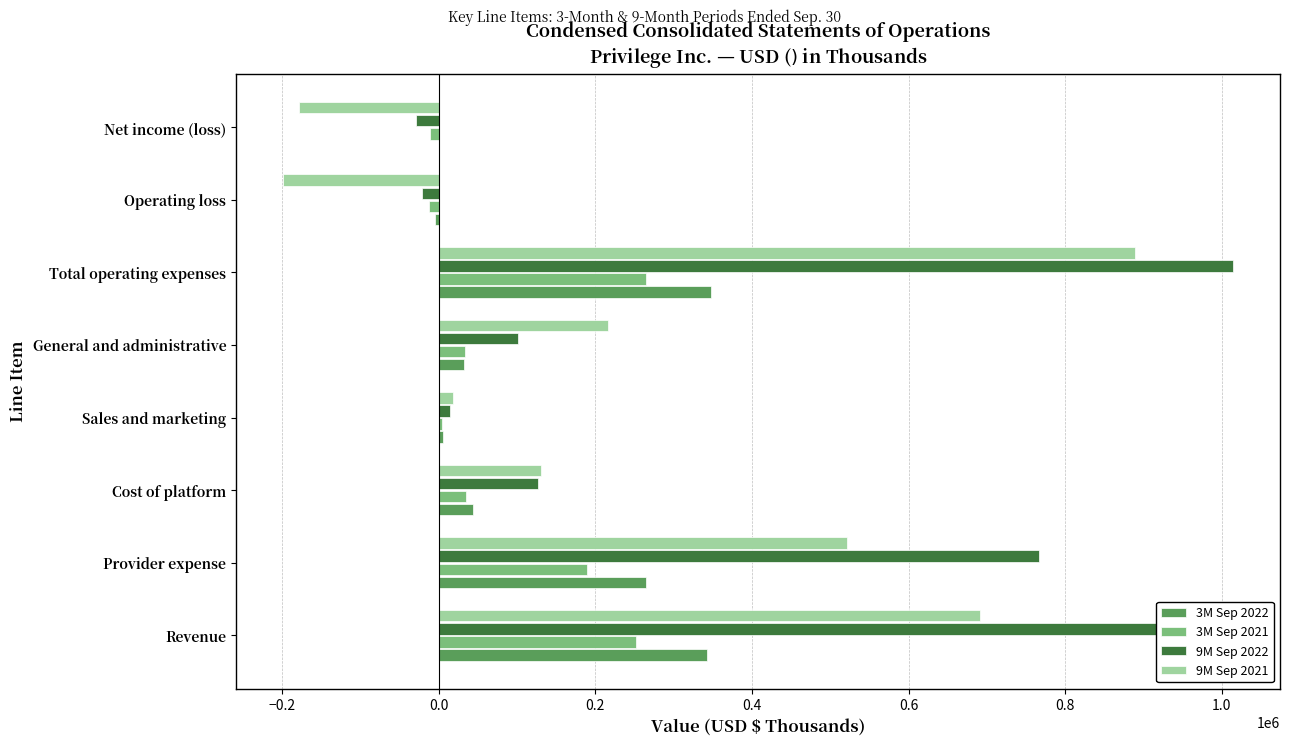

The 3M Sep 2022 series shows 342899 at Revenue. True or false?

True